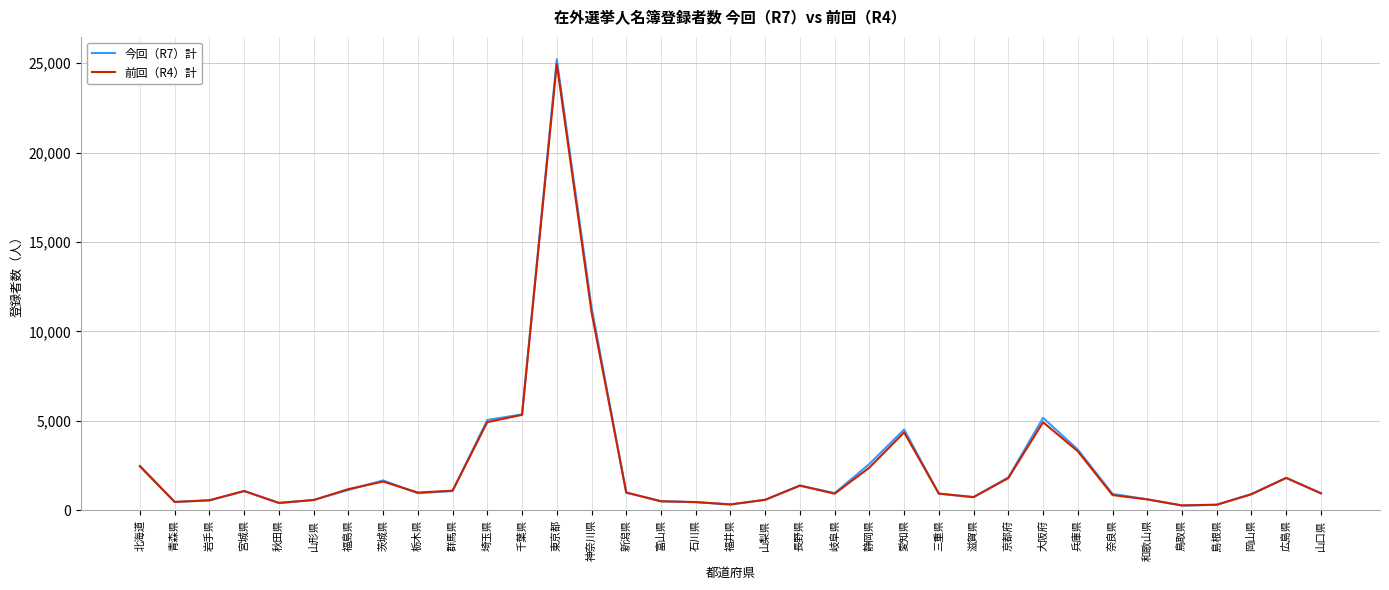

What is the difference between the maximum and minimum values in the 前回（R4）計 series?

24695